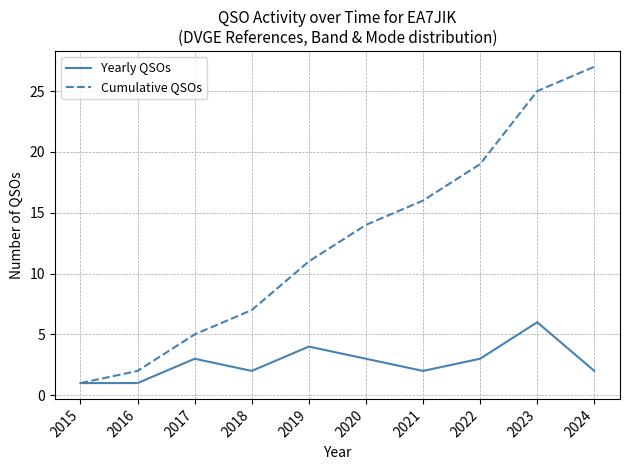

What is the highest value of the Cumulative QSOs series?

27